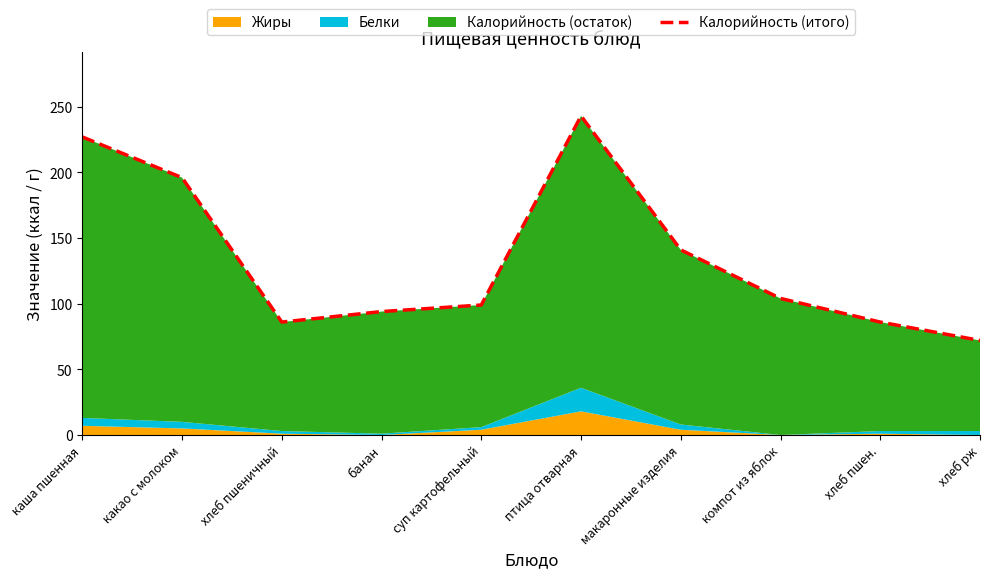

What is the label of the 4th point from the left?

банан